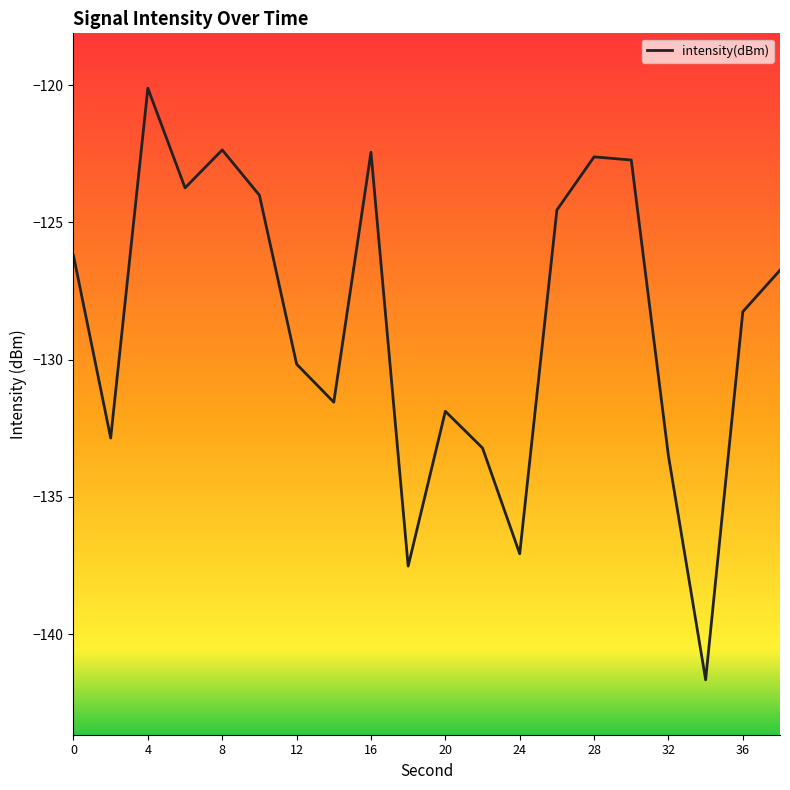

What is the minimum value shown in the chart?

-141.7